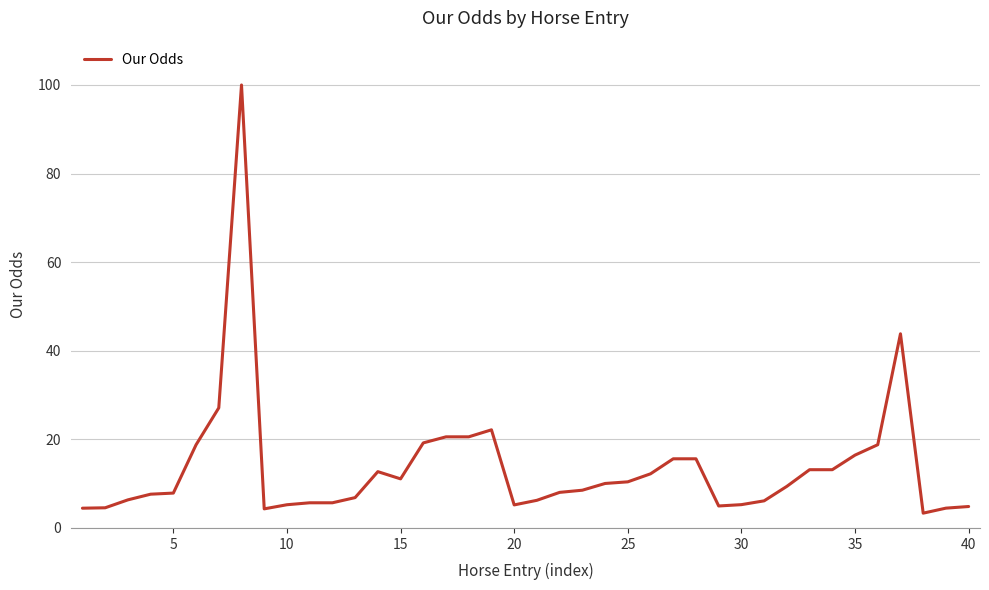

What is the greatest value displayed?

100.0